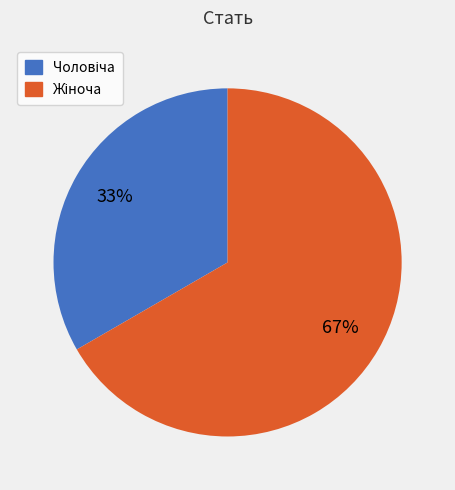

Does any single category account for the majority?

Yes